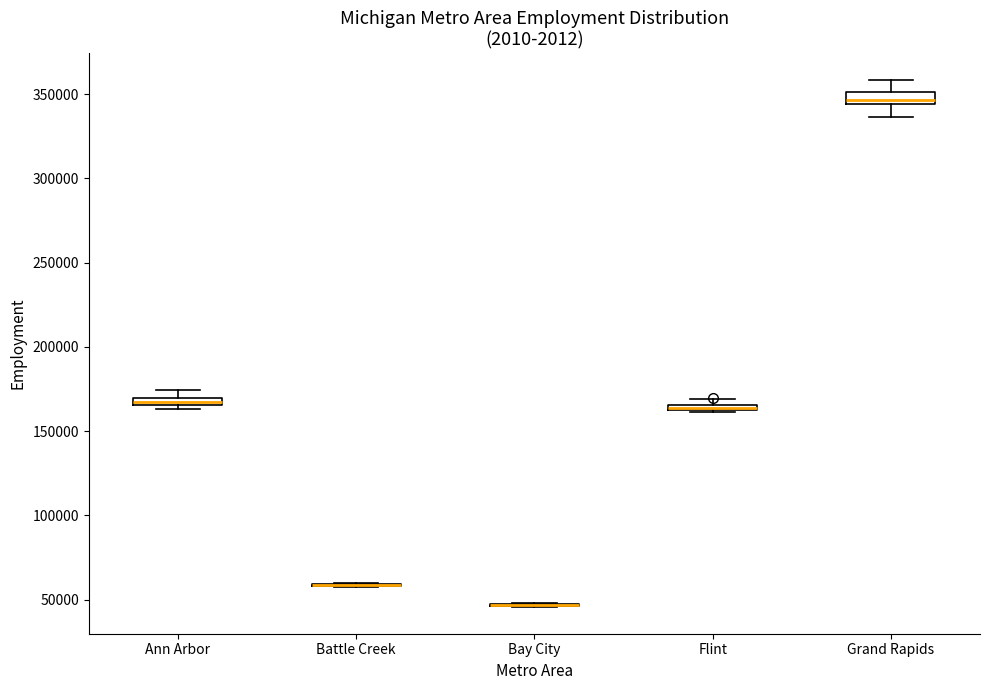

Where does the lower whisker of the box for Grand Rapids end on the y-axis? The values are not printed on the chart, so give them approximately, as read against the axis.

335000